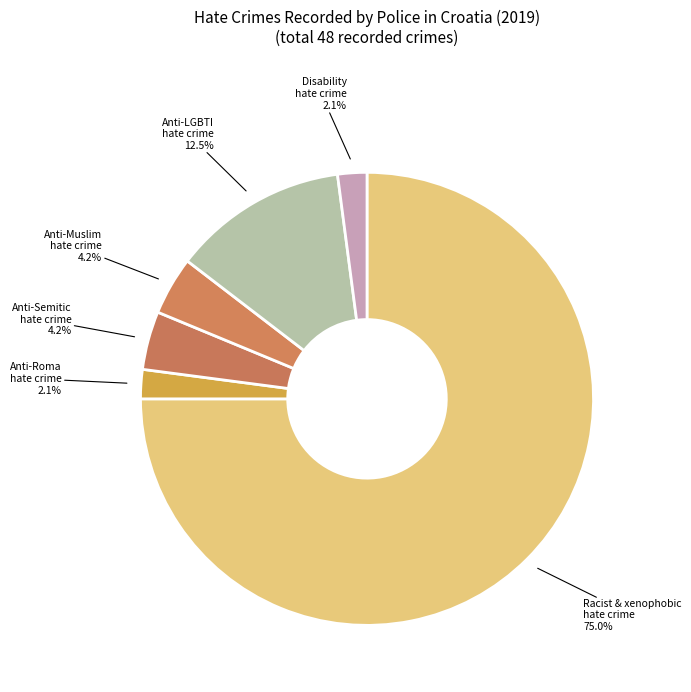

How many segments does this pie chart have?

6